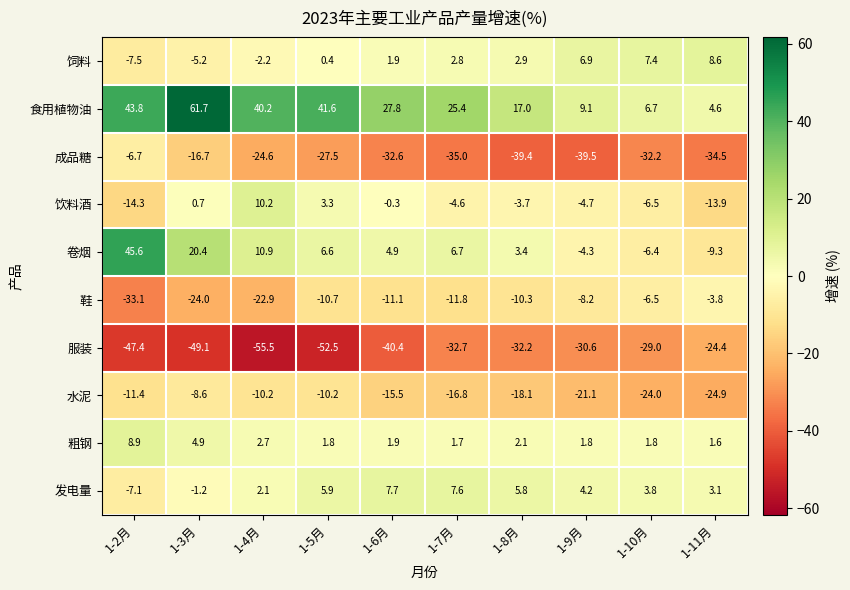

Is it true that 粗钢 equals 1.7 at 1-7月?

True